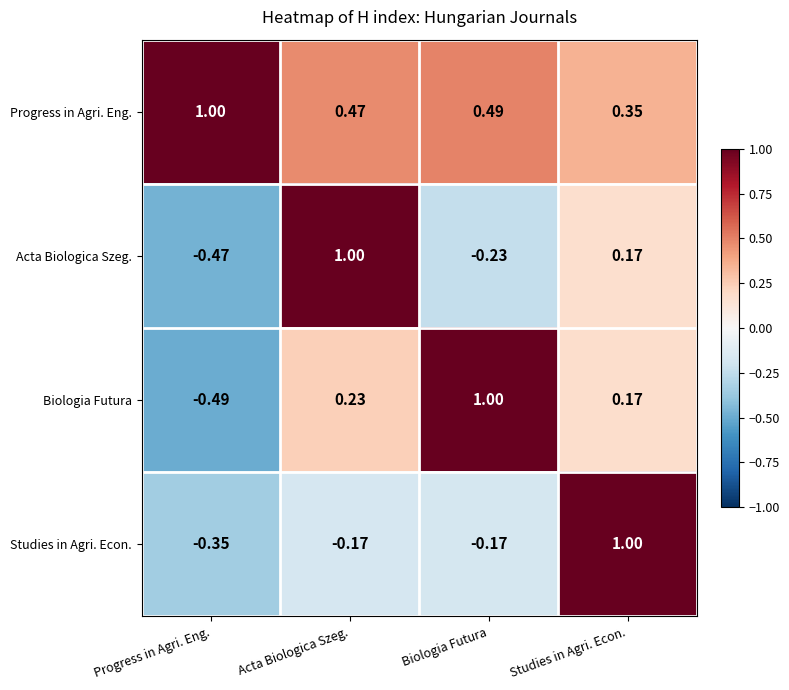

At which category is the sum across all series the highest?

Studies in Agri. Econ.